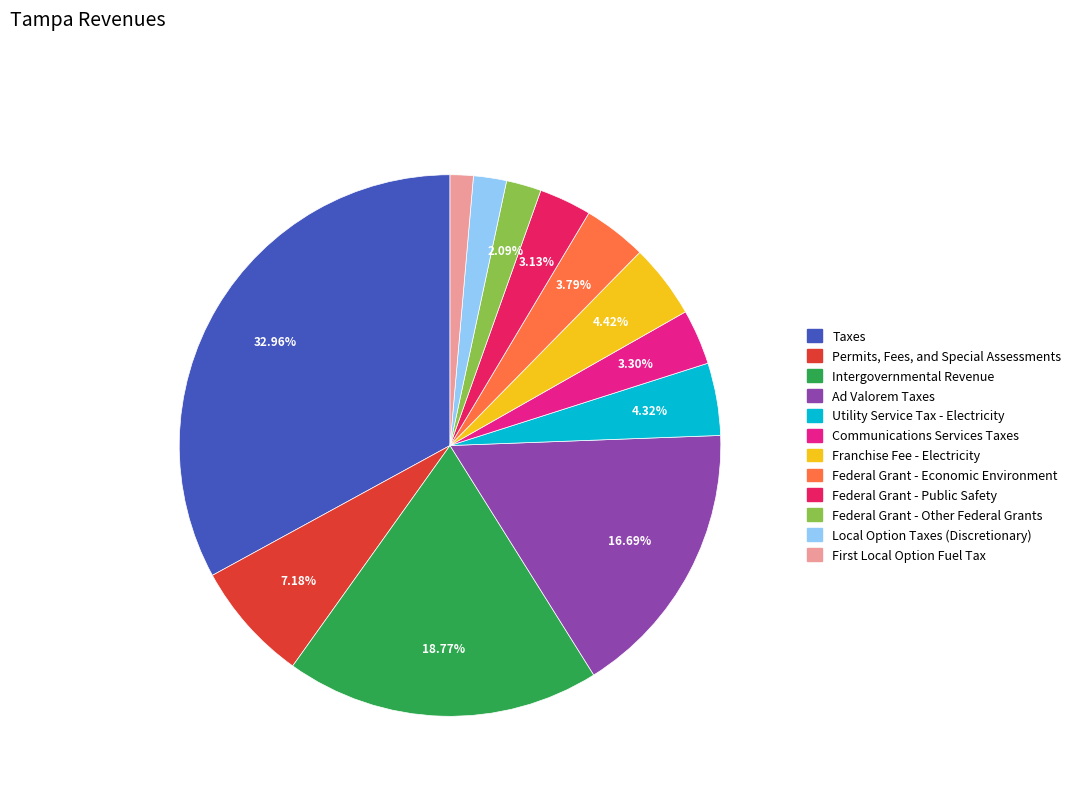

How many slices are in this pie chart?

12